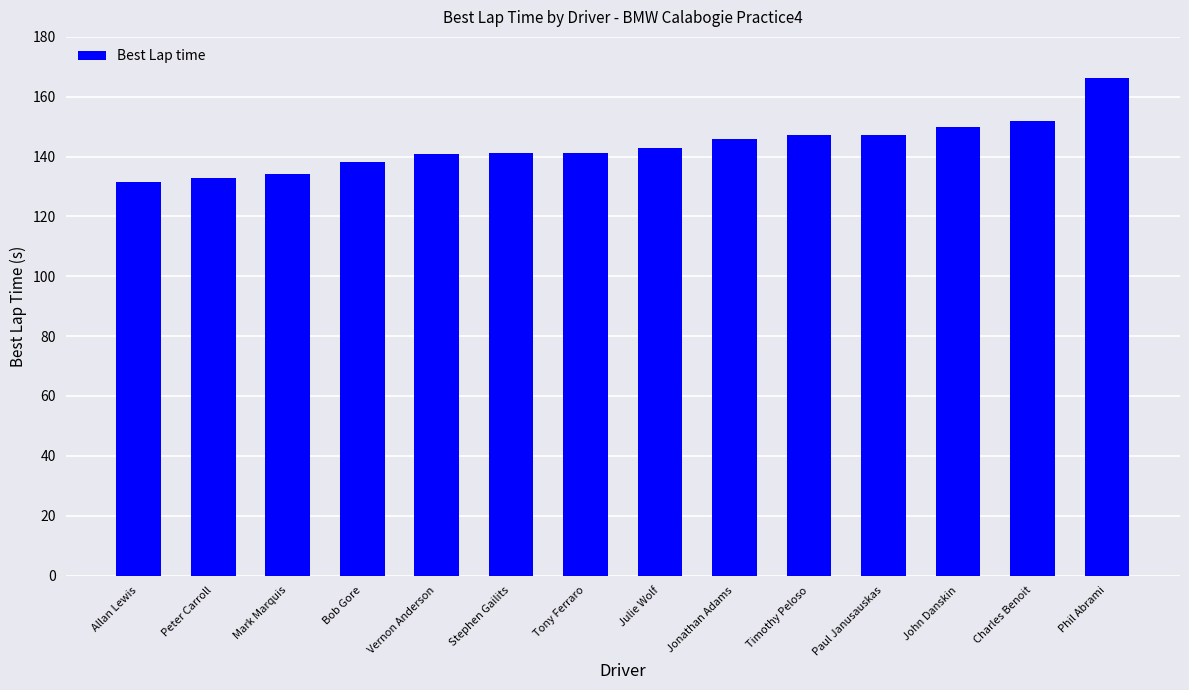

What is the label of the 1st bar from the right?

Phil Abrami